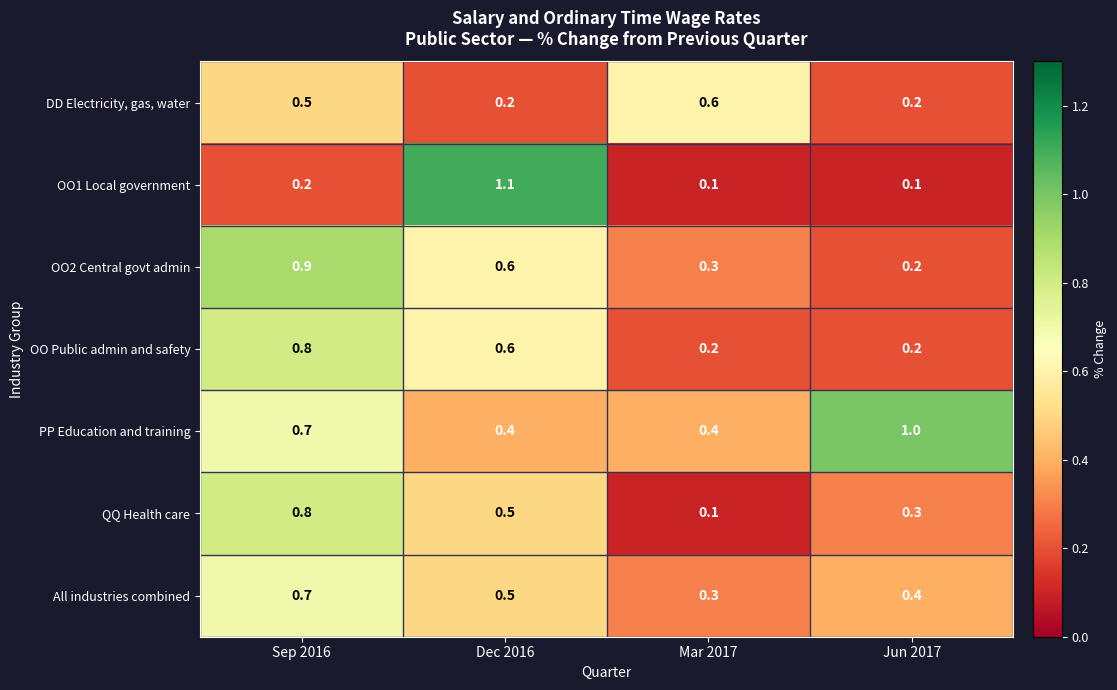

What is the approximate value of OO2 Central govt admin at Sep 2016?

0.9